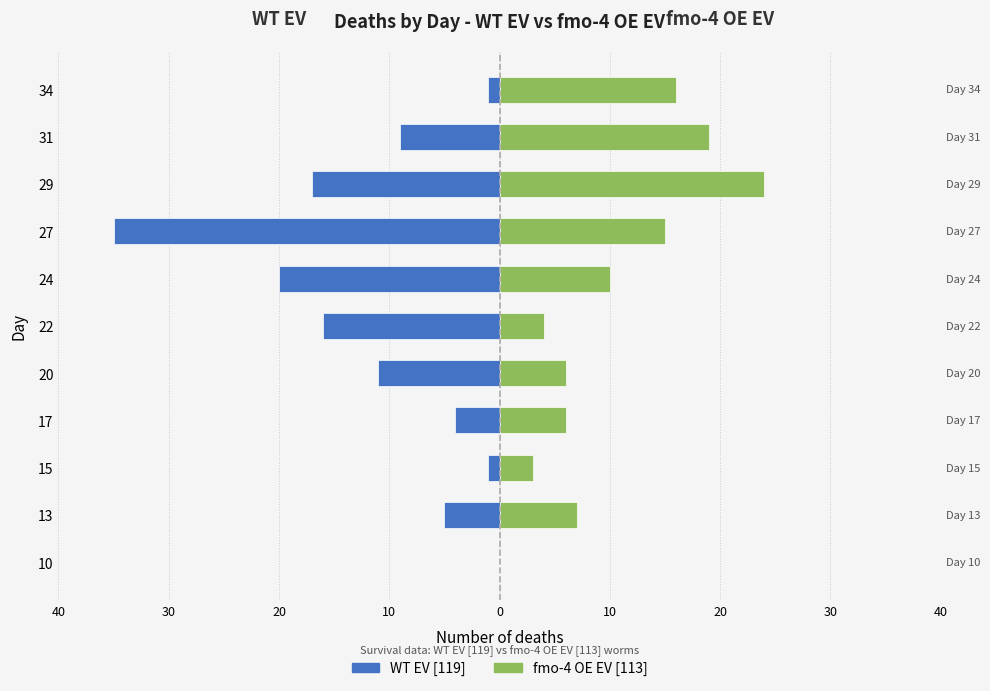

Reading left to right, transcribe all the data shown in this chart.

WT EV [119]: 0	-5	-1	-4	-11	-16	-20	-35	-17	-9	-1
fmo-4 OE EV [113]: 0	7	3	6	6	4	10	15	24	19	16